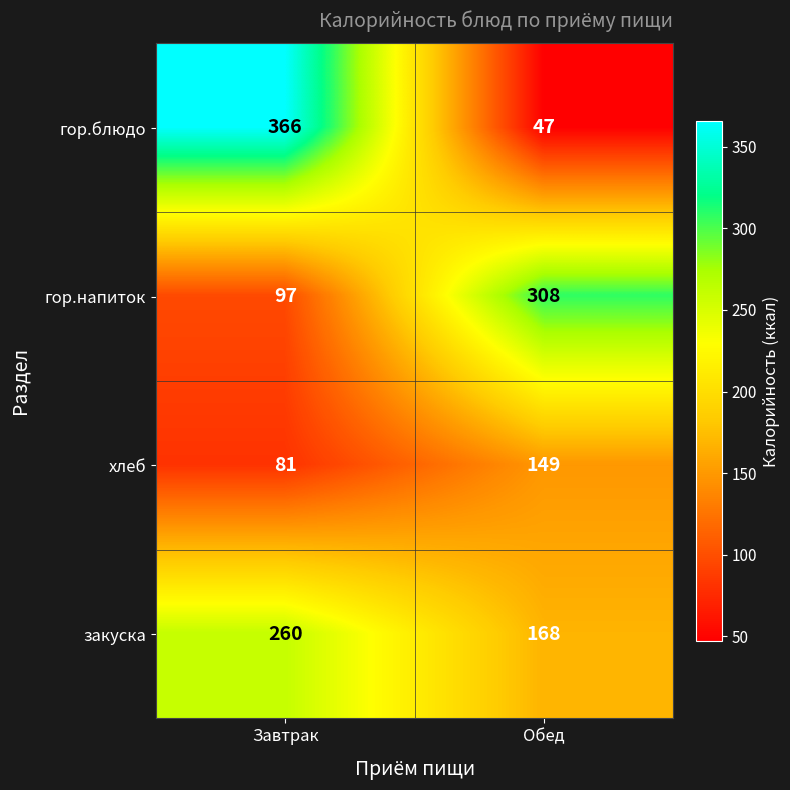

What is the difference between the maximum and minimum values in the гор.блюдо series?

319